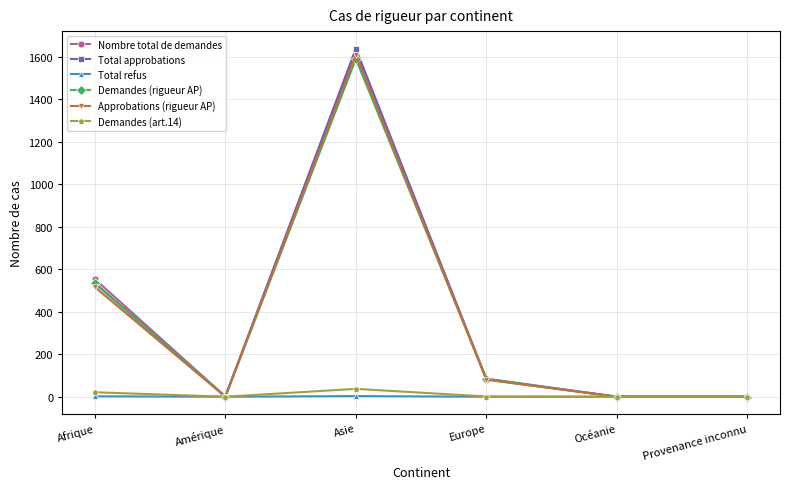

At how many categories does at least one series exceed 437?

2